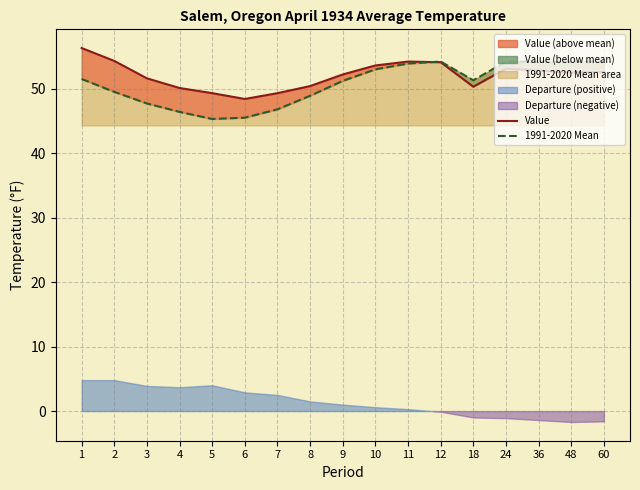

Reading left to right, list all the values displayed in this chart.

Value: 56.3	54.3	51.6	50.1	49.3	48.4	49.3	50.4	52.2	53.6	54.2	54.1	50.3	53.1	52.8	52.5	52.6
1991-2020 Mean: 51.5	49.5	47.7	46.4	45.3	45.5	46.8	48.9	51.2	53.0	53.9	54.2	51.3	54.2	54.2	54.2	54.2